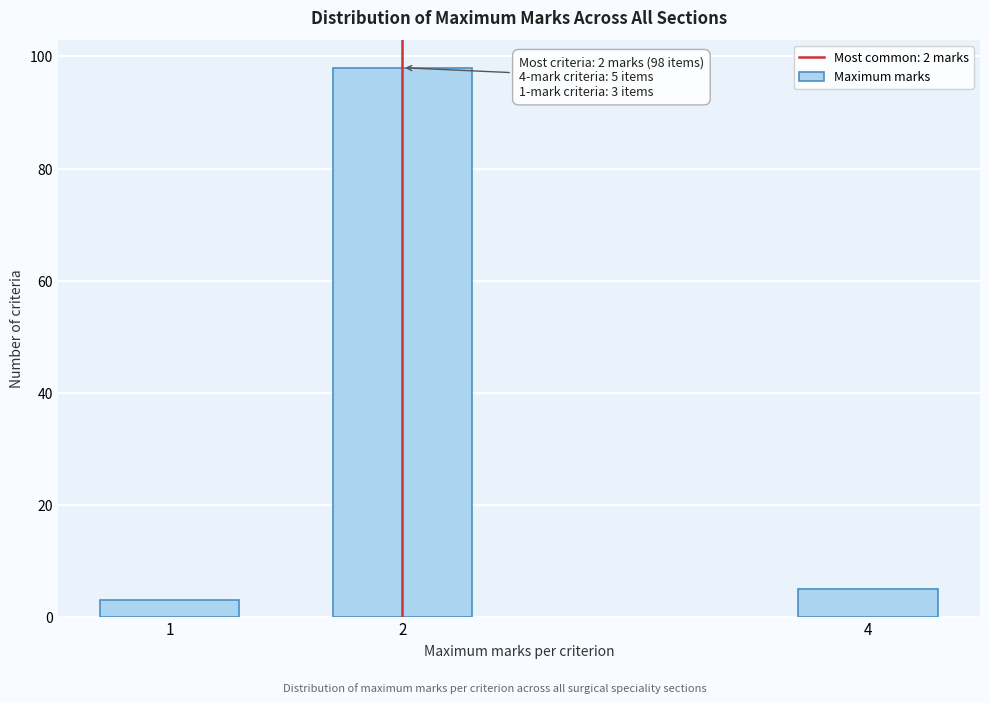

Reading left to right, what are all the values shown in this chart?

3	98	5